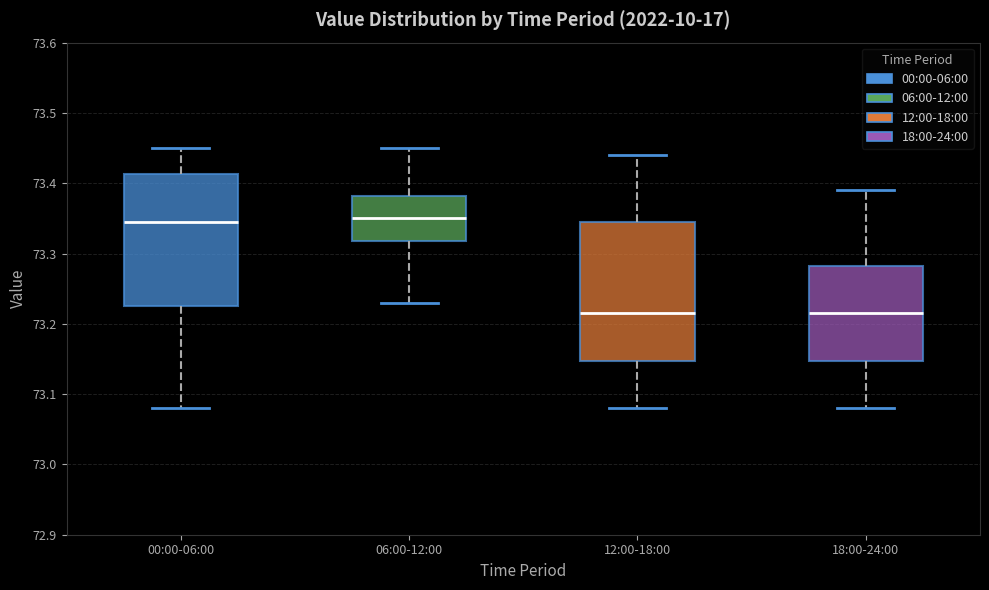

Where does the upper whisker of the box for 18:00-24:00 end on the y-axis? The values are not printed on the chart, so give them approximately, as read against the axis.

73.39